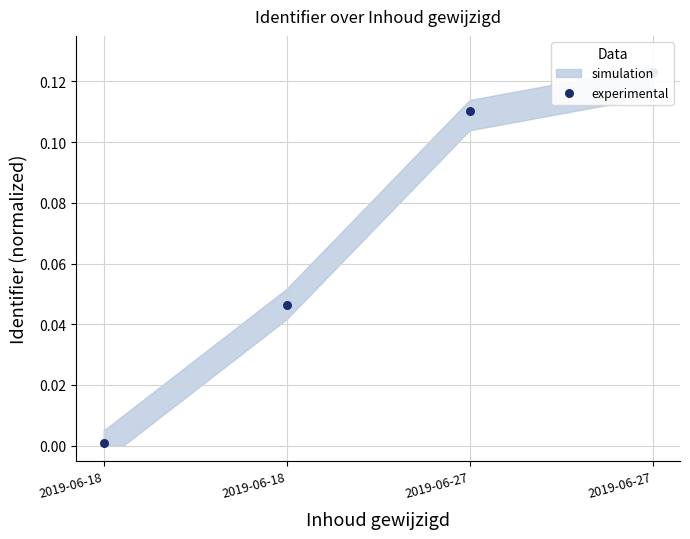

Which has a higher value, 2019-06-18 or 2019-06-27?

2019-06-27